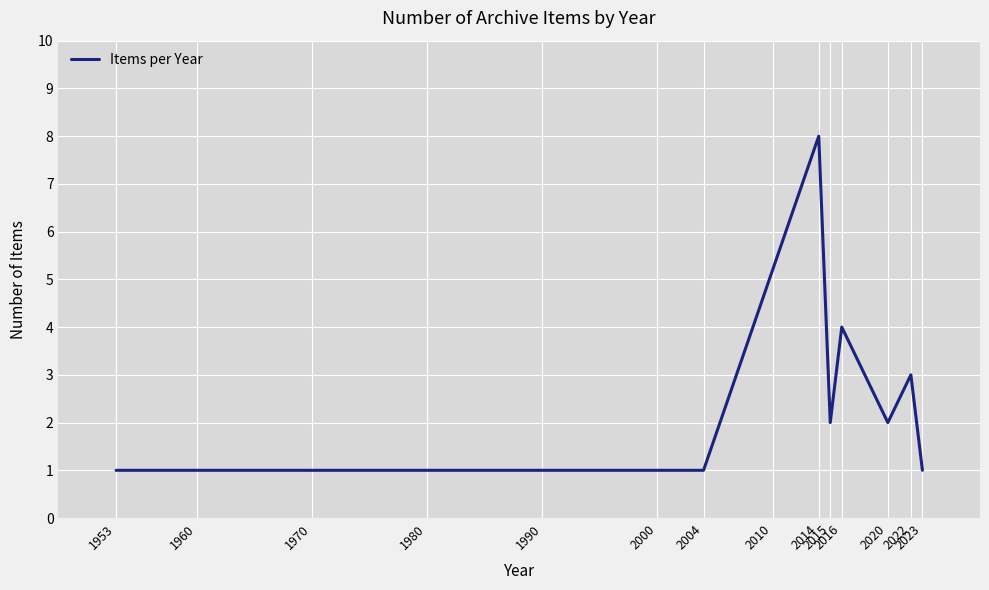

What is the maximum value shown in the chart?

8